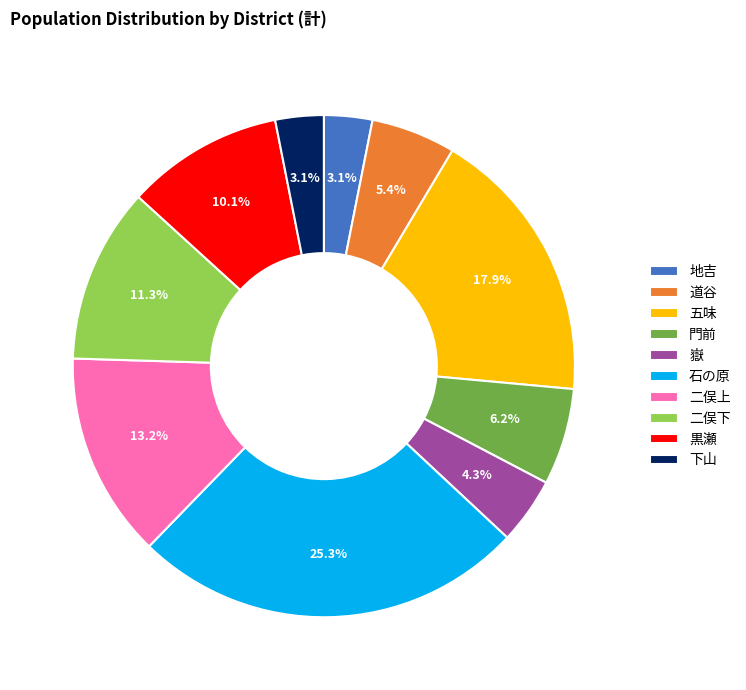

To the nearest percent, what is the difference between the 二俣下 and 下山 slice percentages?

8%